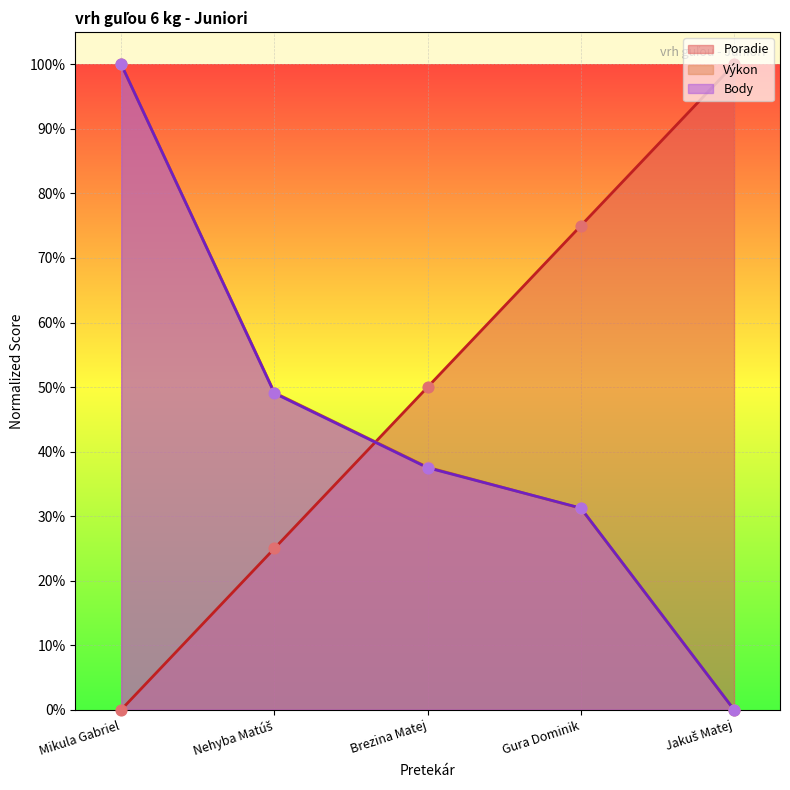

At which category is the sum across all series the highest?

Mikula Gabriel